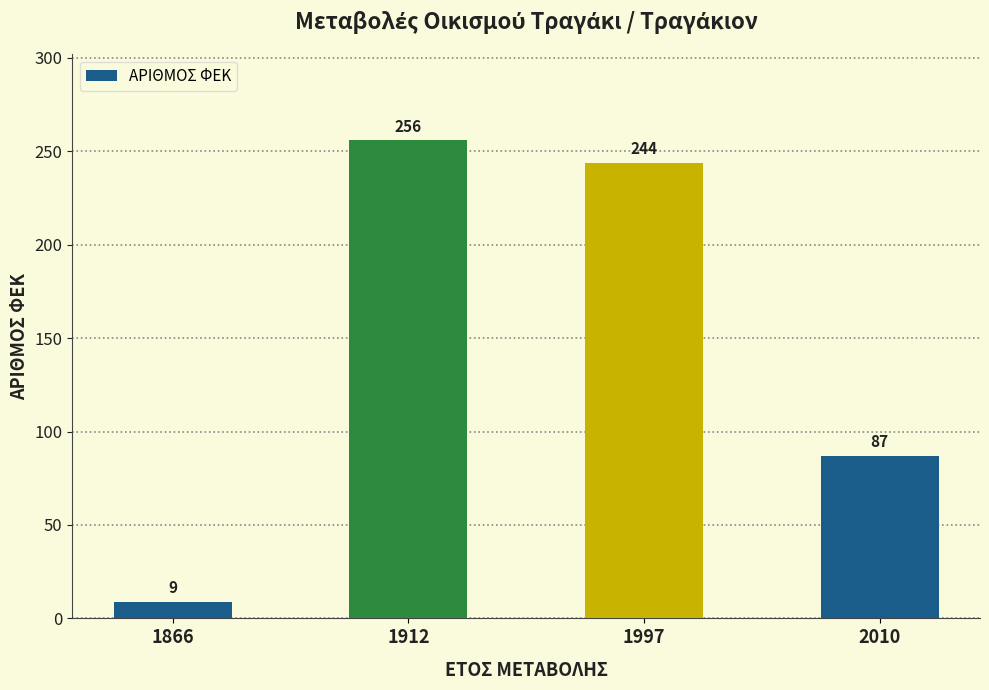

What is the difference between the values at 2010 and 1997?

157